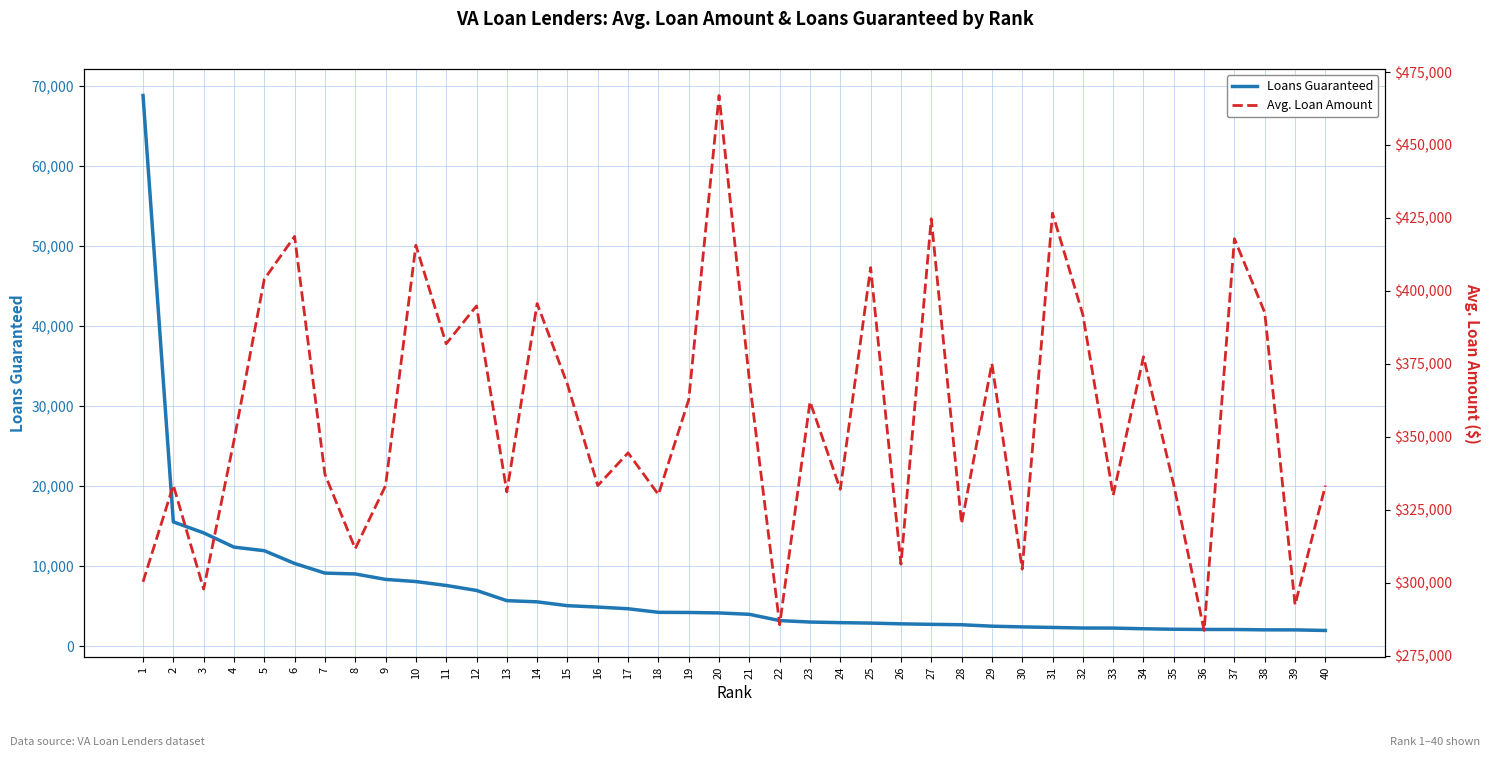

True or false: Avg. Loan Amount and Loans Guaranteed intersect in this chart.

False